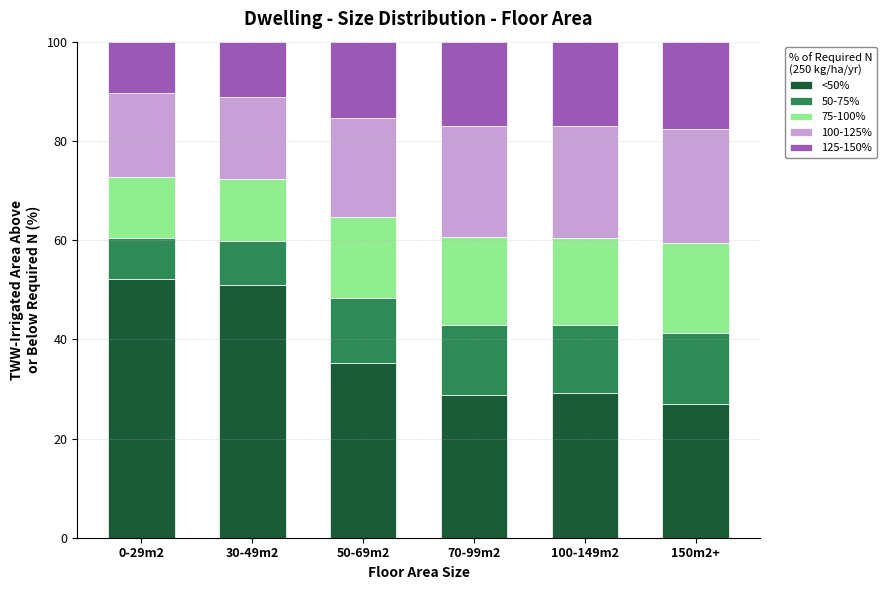

What are all the series names shown in the legend?

<50%, 50-75%, 75-100%, 100-125%, 125-150%